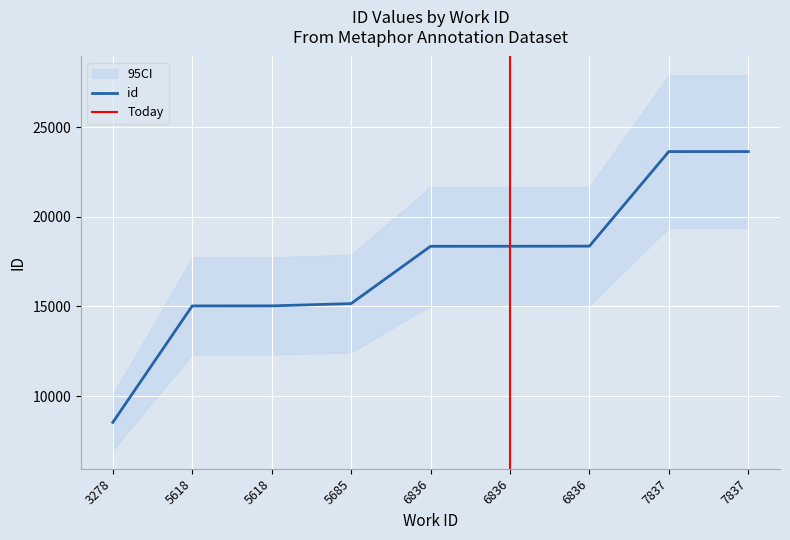

What is the value of the 2nd point from the left?

15032